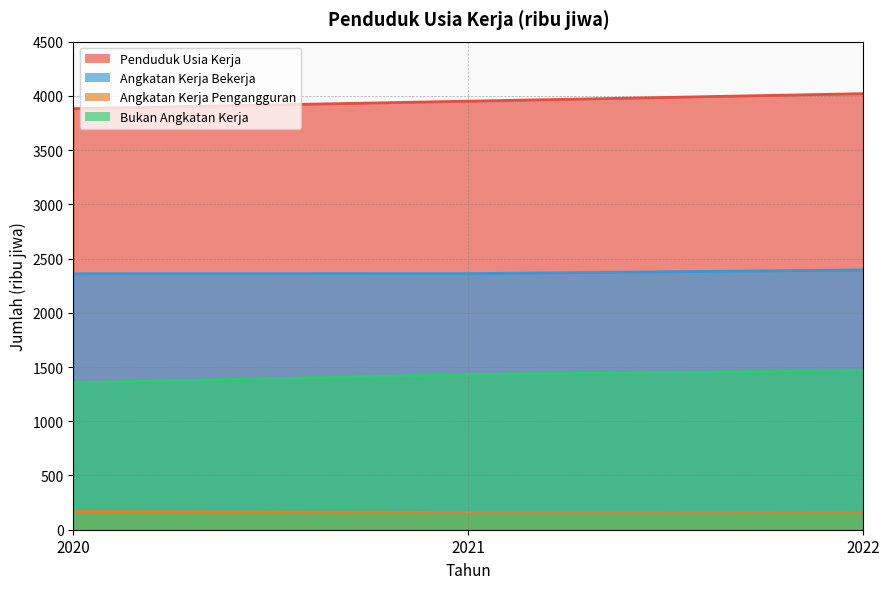

Is it true that angkatan_kerja_pengangguran equals 159 at 2021?

True